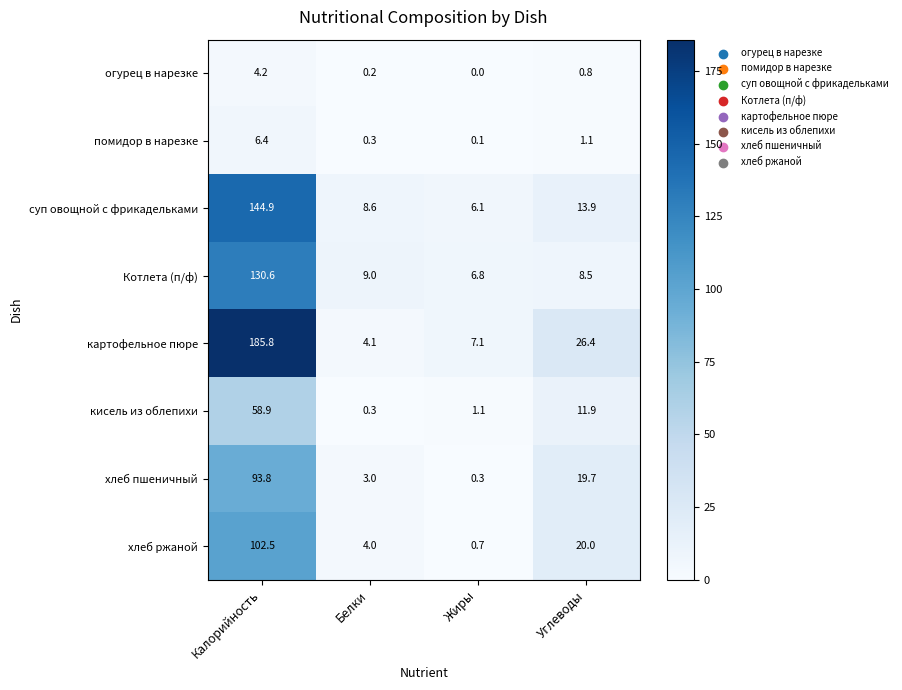

The помидор в нарезке series shows 1.9 at Углеводы. True or false?

False